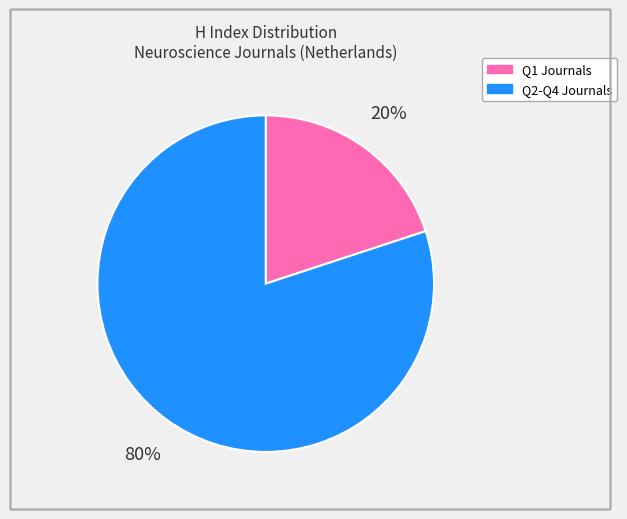

To the nearest percent, what is the difference between the largest and smallest slice percentages?

60%